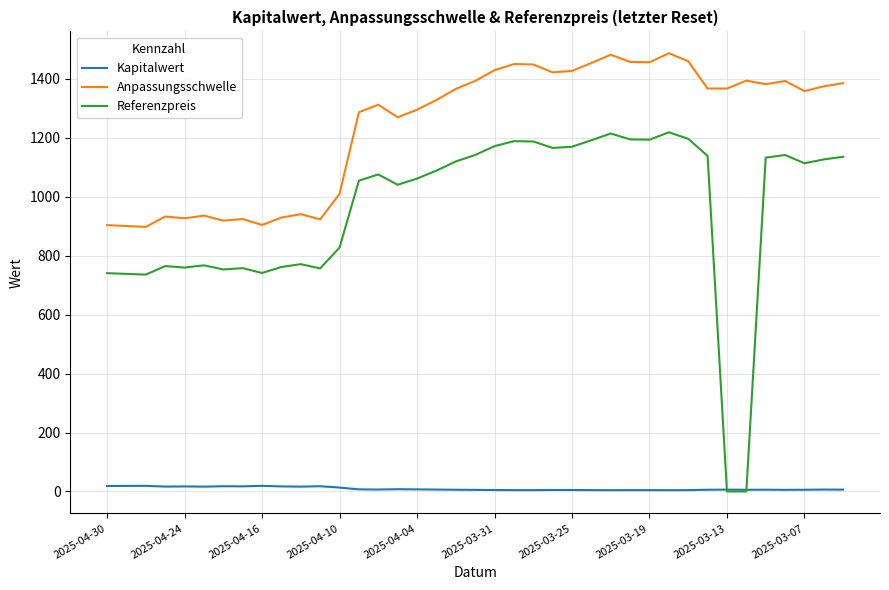

Rank the series by their average value, from lowest to highest.

Kapitalwert, Referenzpreis, Anpassungsschwelle